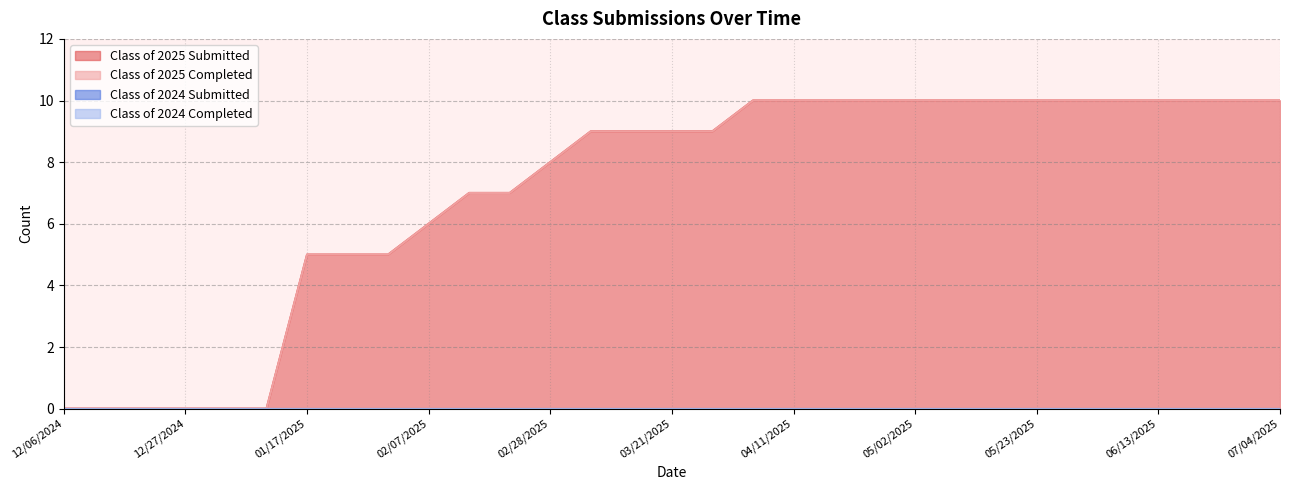

Reading right to left, list all the values displayed in this chart.

Class of 2025 Submitted: 12/06/2024=0	12/13/2024=0	12/20/2024=0	12/27/2024=0	12/31/2024=0	01/10/2025=0	01/17/2025=5	01/24/2025=5	01/31/2025=5	02/07/2025=6	02/14/2025=7	02/21/2025=7	02/28/2025=8	03/07/2025=9	03/14/2025=9	03/21/2025=9	03/28/2025=9	04/04/2025=10	04/11/2025=10	04/18/2025=10	04/24/2025=10	05/02/2025=10	05/09/2025=10	05/16/2025=10	05/23/2025=10	05/30/2025=10	06/06/2025=10	06/13/2025=10	06/20/2025=10	06/27/2025=10	07/04/2025=10
Class of 2025 Completed: 12/06/2024=0	12/13/2024=0	12/20/2024=0	12/27/2024=0	12/31/2024=0	01/10/2025=0	01/17/2025=5	01/24/2025=5	01/31/2025=5	02/07/2025=6	02/14/2025=7	02/21/2025=7	02/28/2025=8	03/07/2025=9	03/14/2025=9	03/21/2025=9	03/28/2025=9	04/04/2025=10	04/11/2025=10	04/18/2025=10	04/24/2025=10	05/02/2025=10	05/09/2025=10	05/16/2025=10	05/23/2025=10	05/30/2025=10	06/06/2025=10	06/13/2025=10	06/20/2025=10	06/27/2025=10	07/04/2025=10
Class of 2024 Submitted: 12/06/2024=0	12/13/2024=0	12/20/2024=0	12/27/2024=0	12/31/2024=0	01/10/2025=0	01/17/2025=0	01/24/2025=0	01/31/2025=0	02/07/2025=0	02/14/2025=0	02/21/2025=0	02/28/2025=0	03/07/2025=0	03/14/2025=0	03/21/2025=0	03/28/2025=0	04/04/2025=0	04/11/2025=0	04/18/2025=0	04/24/2025=0	05/02/2025=0	05/09/2025=0	05/16/2025=0	05/23/2025=0	05/30/2025=0	06/06/2025=0	06/13/2025=0	06/20/2025=0	06/27/2025=0	07/04/2025=0
Class of 2024 Completed: 12/06/2024=0	12/13/2024=0	12/20/2024=0	12/27/2024=0	12/31/2024=0	01/10/2025=0	01/17/2025=0	01/24/2025=0	01/31/2025=0	02/07/2025=0	02/14/2025=0	02/21/2025=0	02/28/2025=0	03/07/2025=0	03/14/2025=0	03/21/2025=0	03/28/2025=0	04/04/2025=0	04/11/2025=0	04/18/2025=0	04/24/2025=0	05/02/2025=0	05/09/2025=0	05/16/2025=0	05/23/2025=0	05/30/2025=0	06/06/2025=0	06/13/2025=0	06/20/2025=0	06/27/2025=0	07/04/2025=0